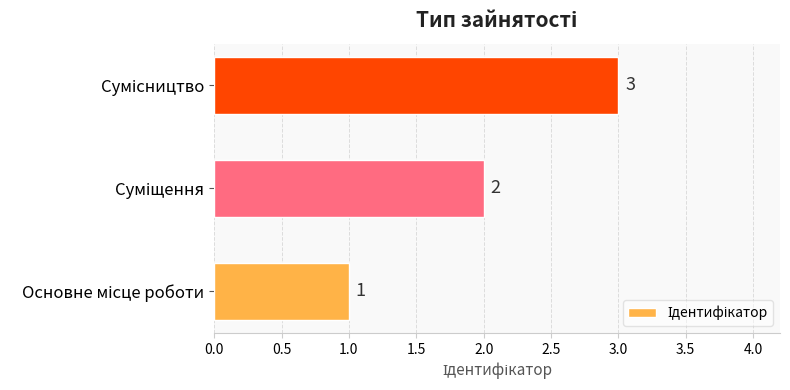

Count the values in the range 1 to 3.

3